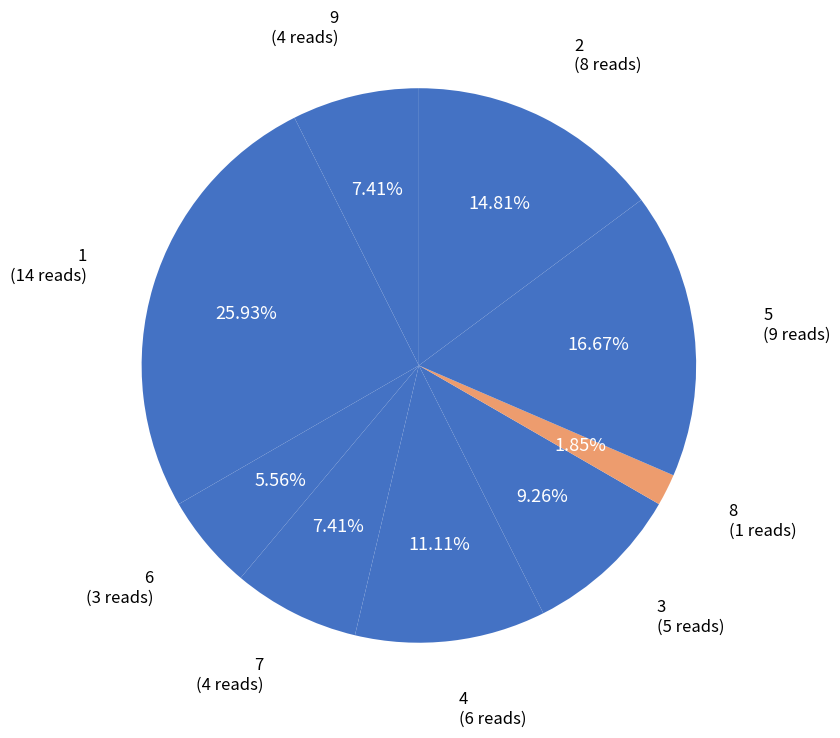

What is the ratio of the value at 7 to the value at 5?

0.4